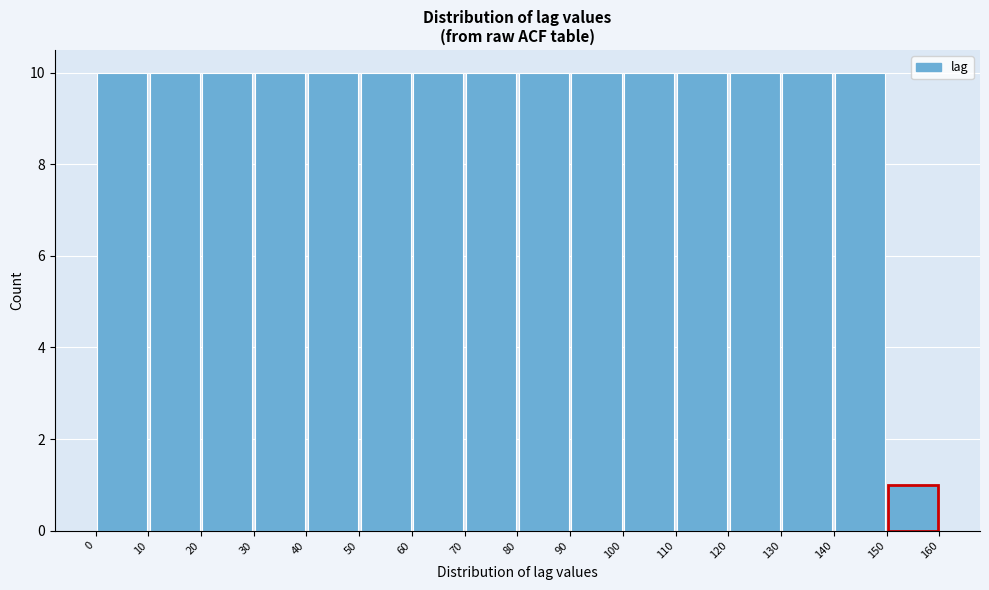

Reading left to right, transcribe this chart: for each bar, give the range it covers on the x-axis and its height. The values are not printed on the chart, so give them approximately, as read against the axis.

0 to 10: 10
10 to 20: 10
20 to 30: 10
30 to 40: 10
40 to 50: 10
50 to 60: 10
60 to 70: 10
70 to 80: 10
80 to 90: 10
90 to 100: 10
100 to 110: 10
110 to 120: 10
120 to 130: 10
130 to 140: 10
140 to 150: 10
150 to 160: 1